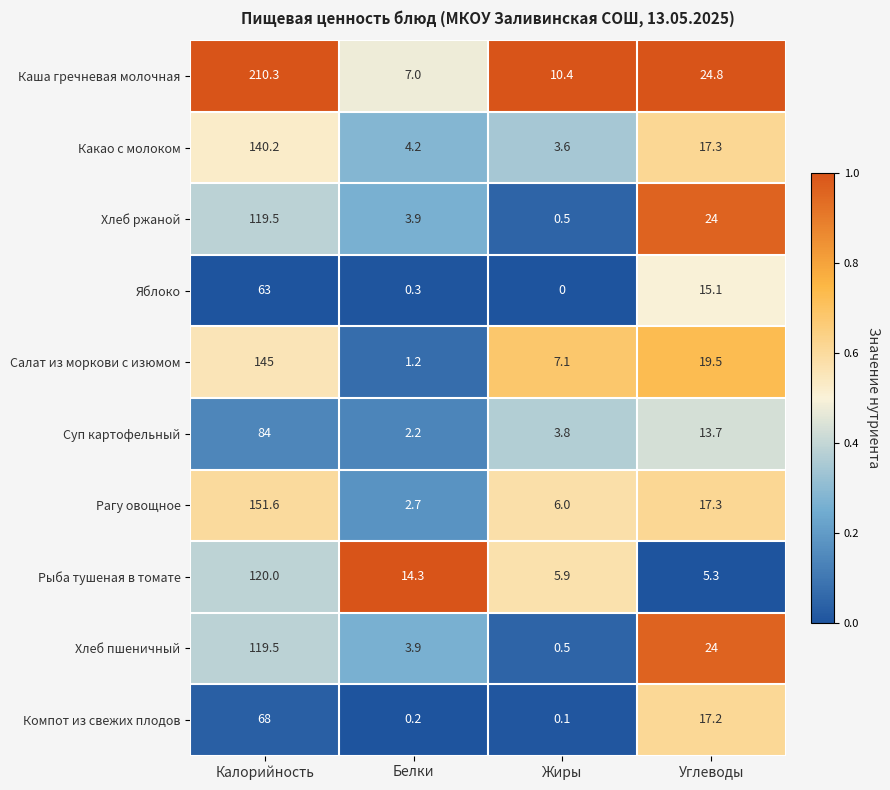

How many data points does each series have?

4